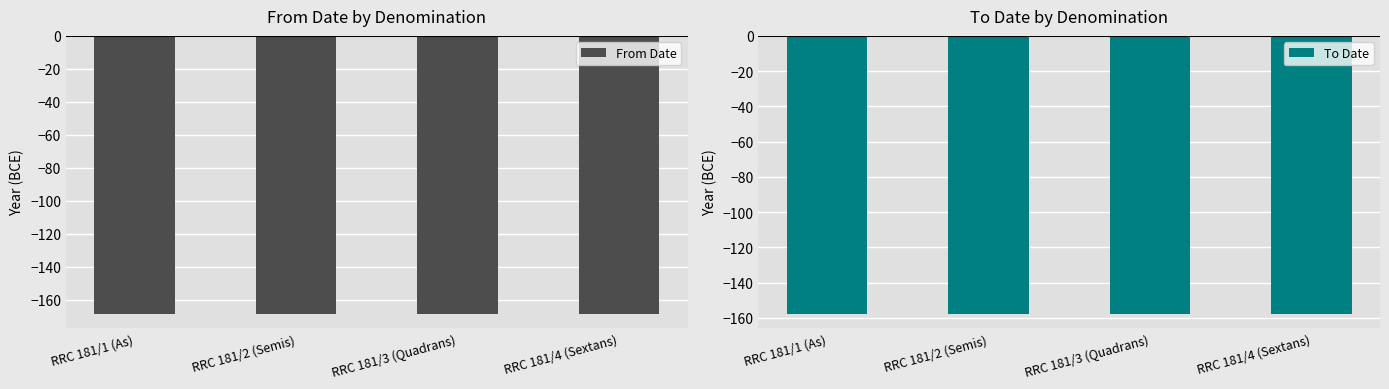

The value of To Date at RRC 181/1 (As) is -65. True or false?

False